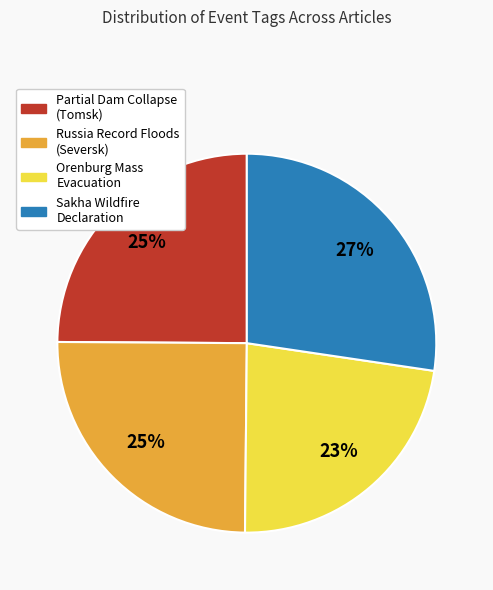

To the nearest percent, what is the average slice percentage?

25%